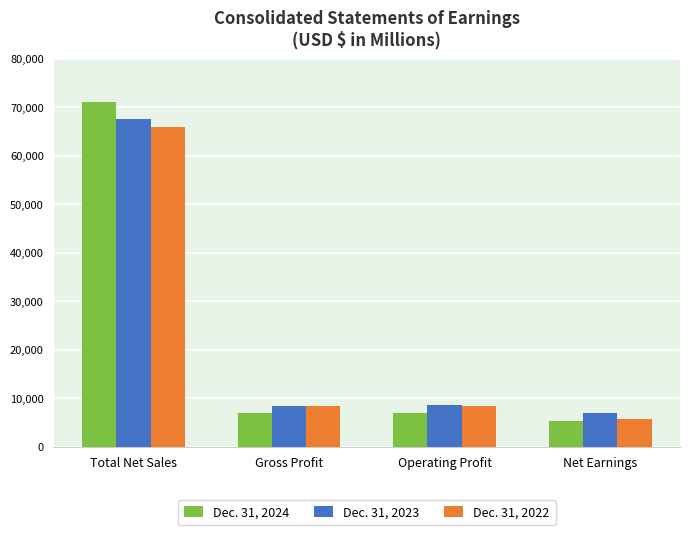

Are the bars horizontal?

No